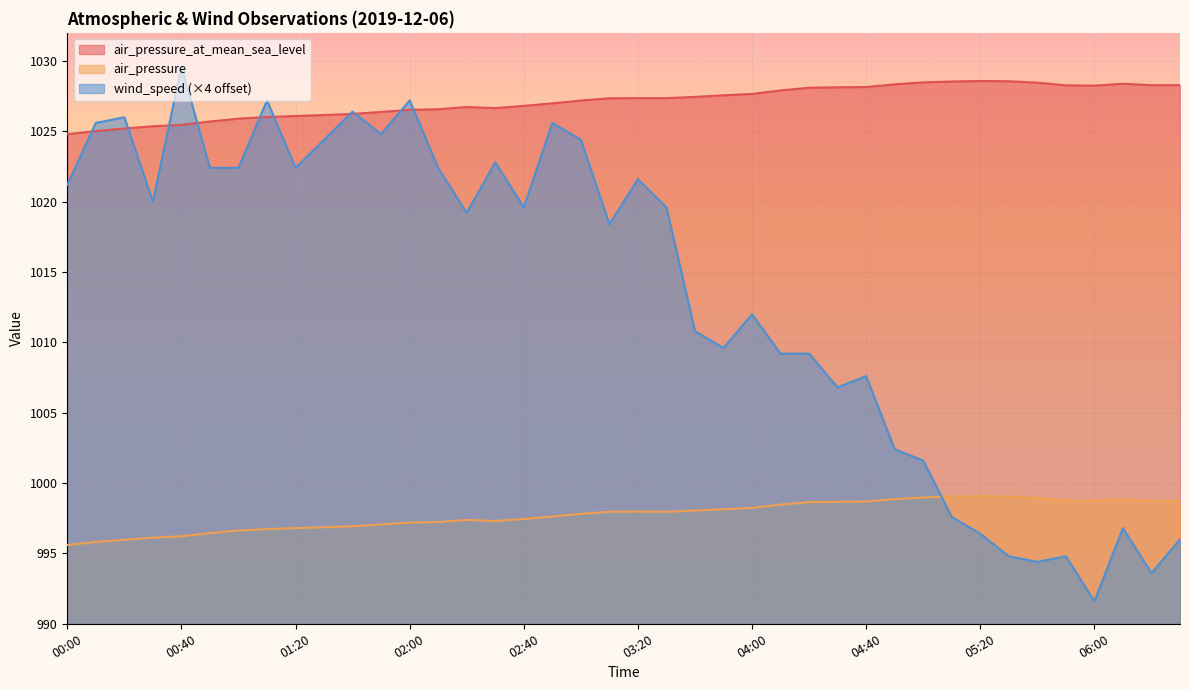

Between 01:00 and 02:20, which series saw the biggest shift?

wind_speed